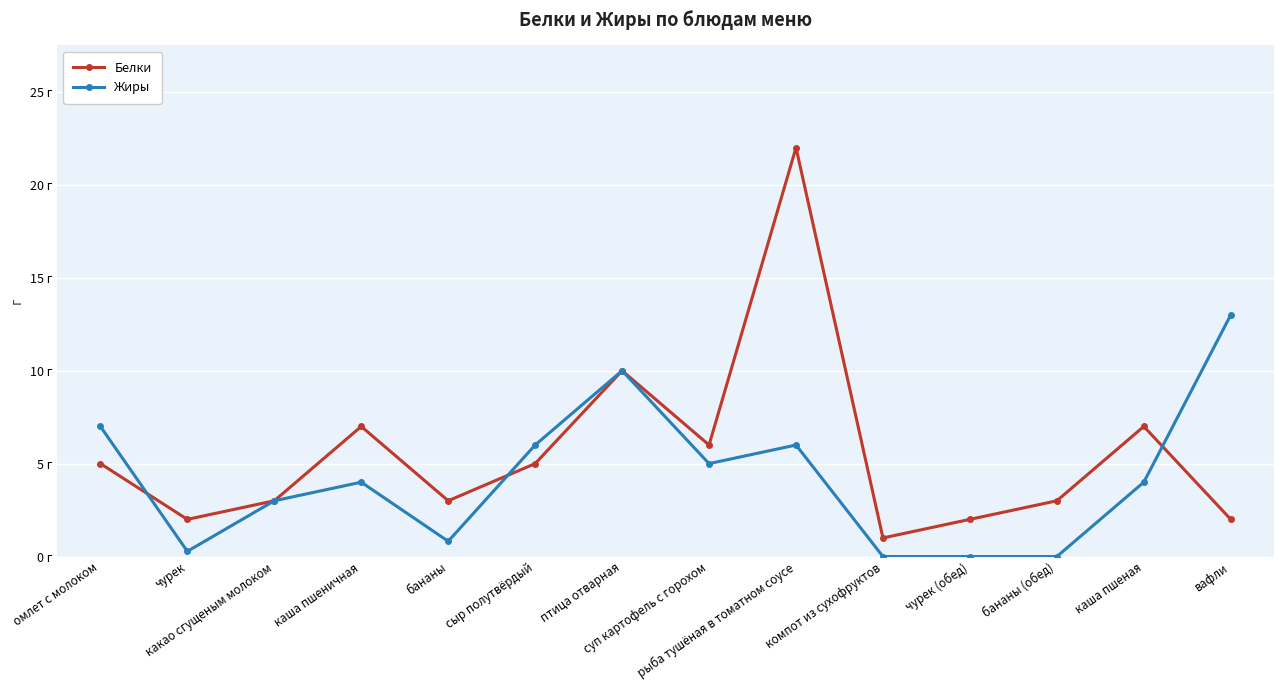

What is the approximate value of Жиры at вафли?

13.0